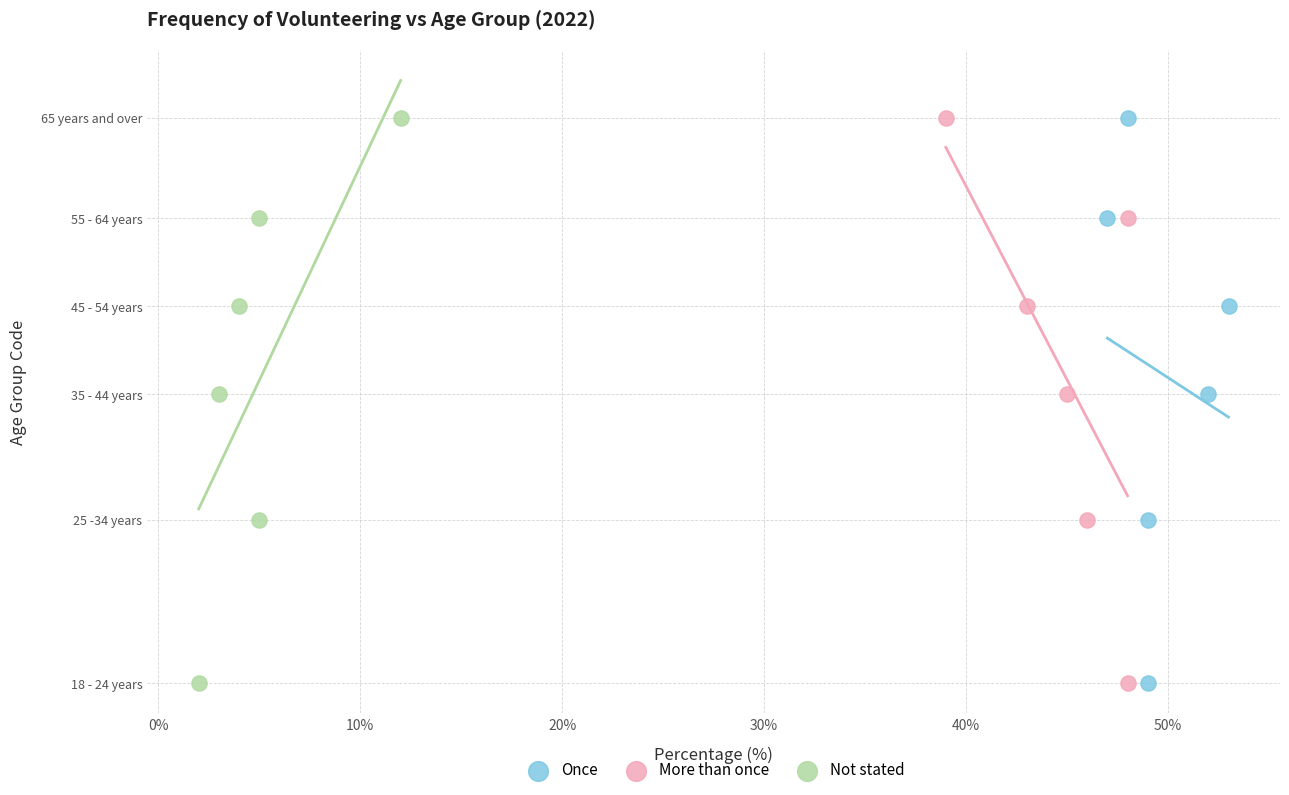

What are all the series names shown in the legend?

Once, More than once, Not stated